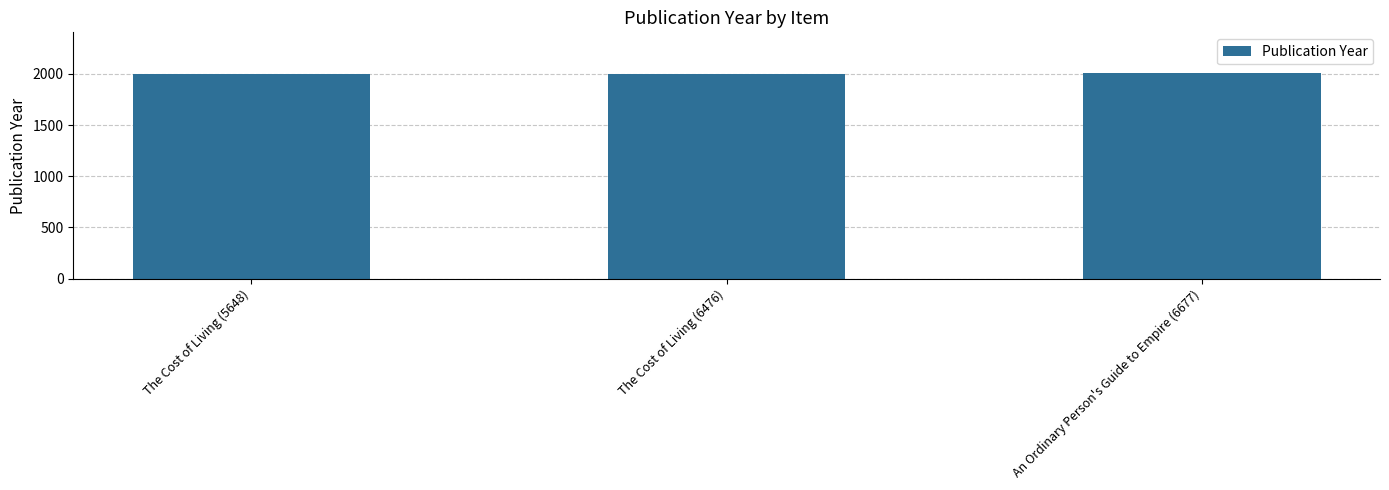

Approximately how many times larger is the value at The Cost of Living (5648) compared to The Cost of Living (6476)?

1.0